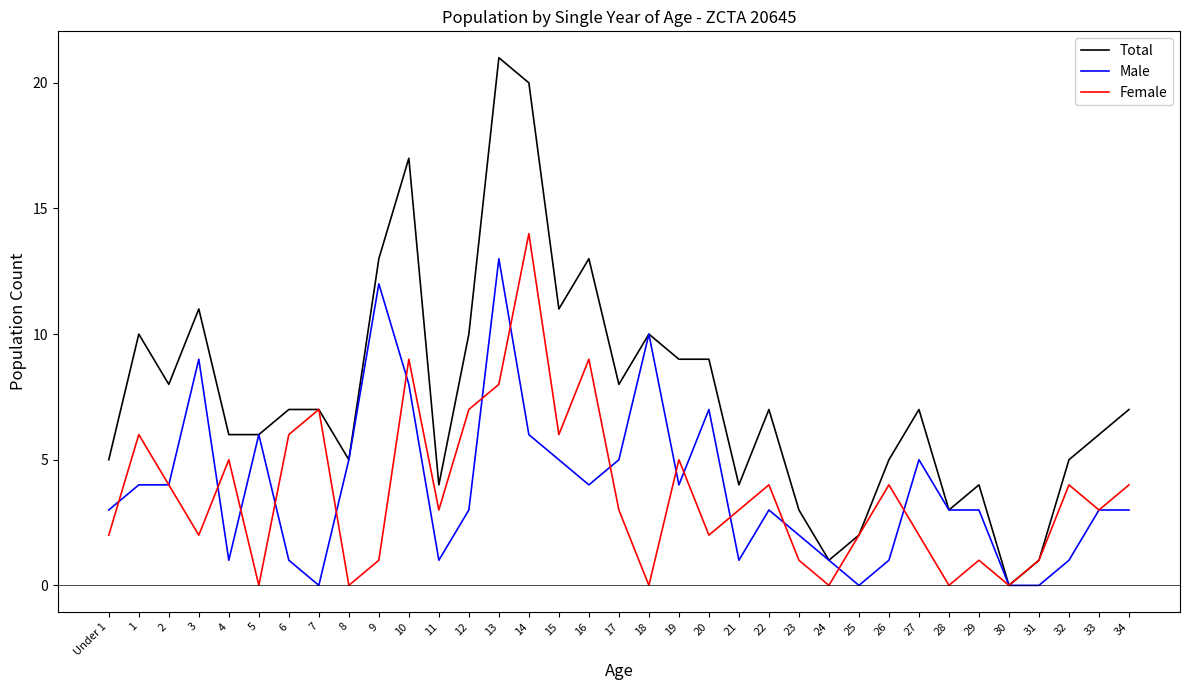

Rank the series at 4 from lowest to highest value.

Male, Female, Total